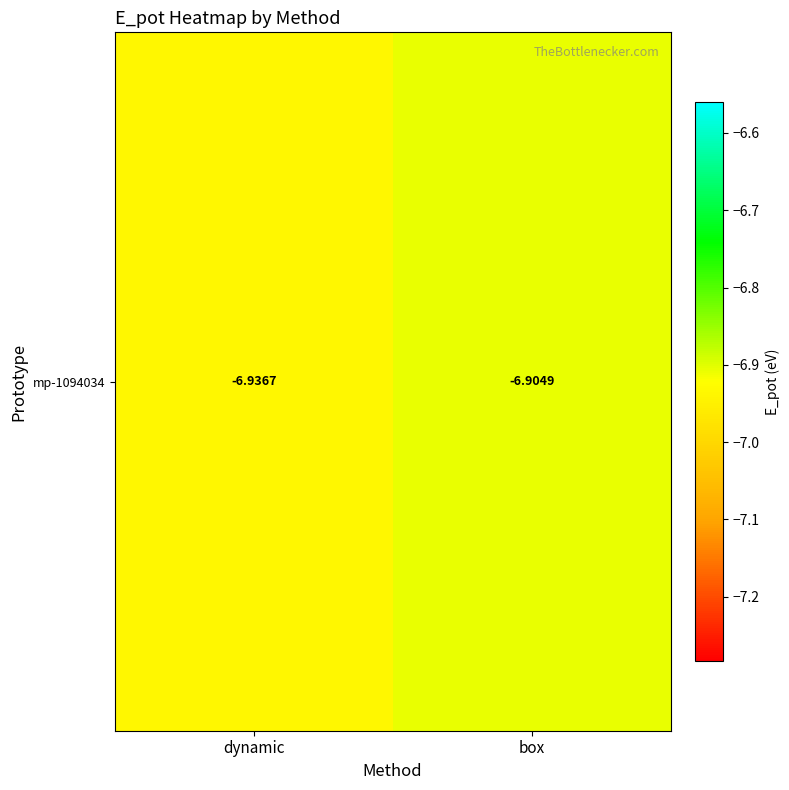

Which has a higher value, box or dynamic?

box